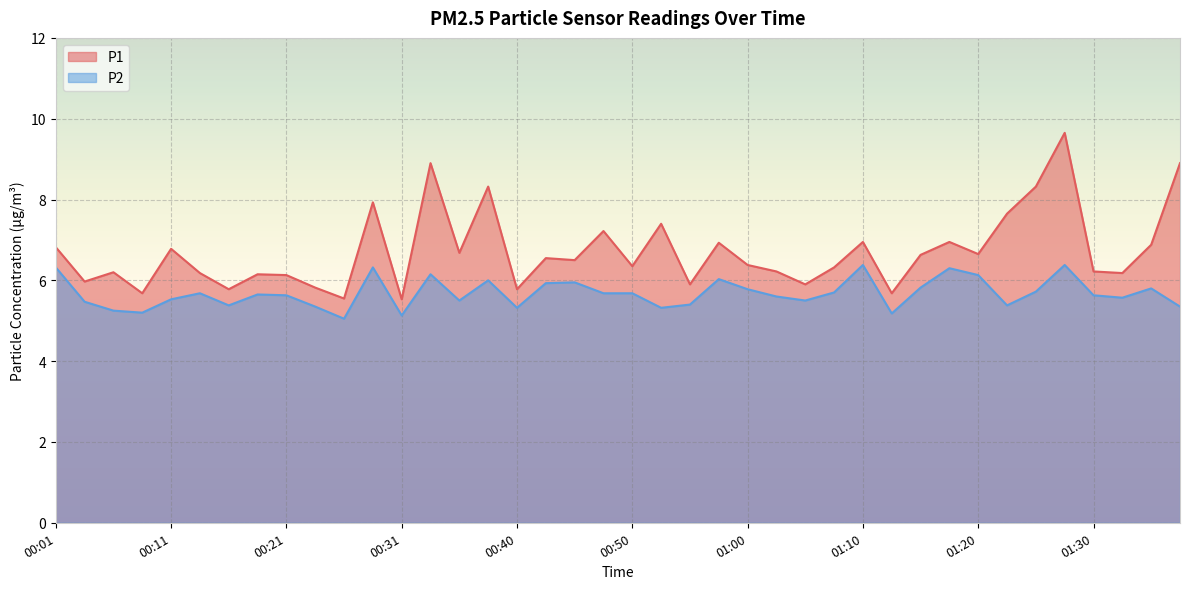

At which category is the sum across all series the highest?

01:28